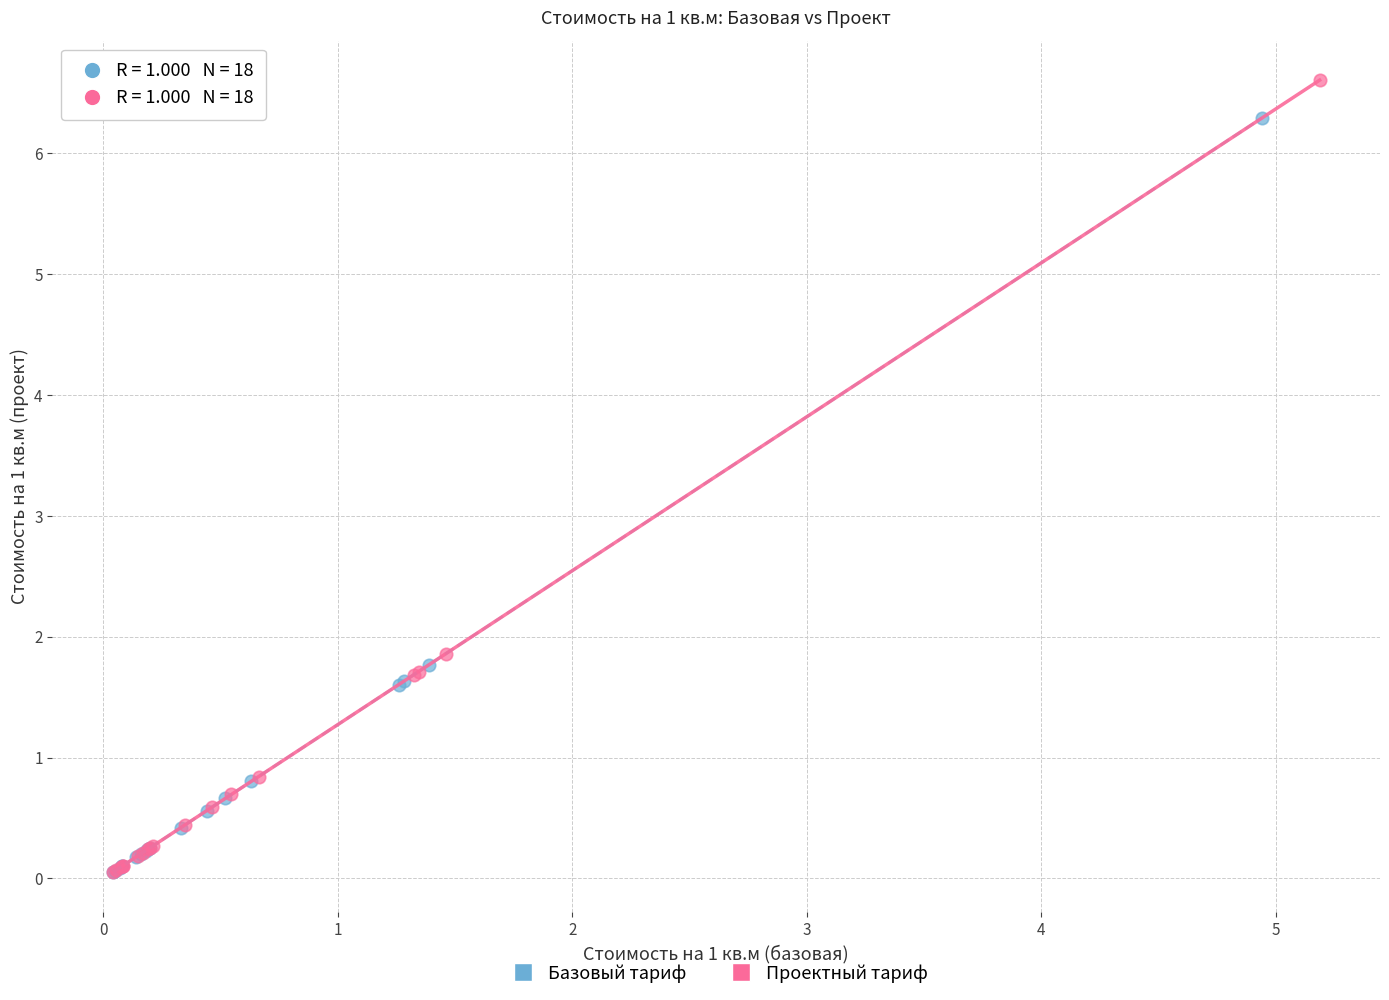

Which series has the widest spread of Y values?

Проектный тариф